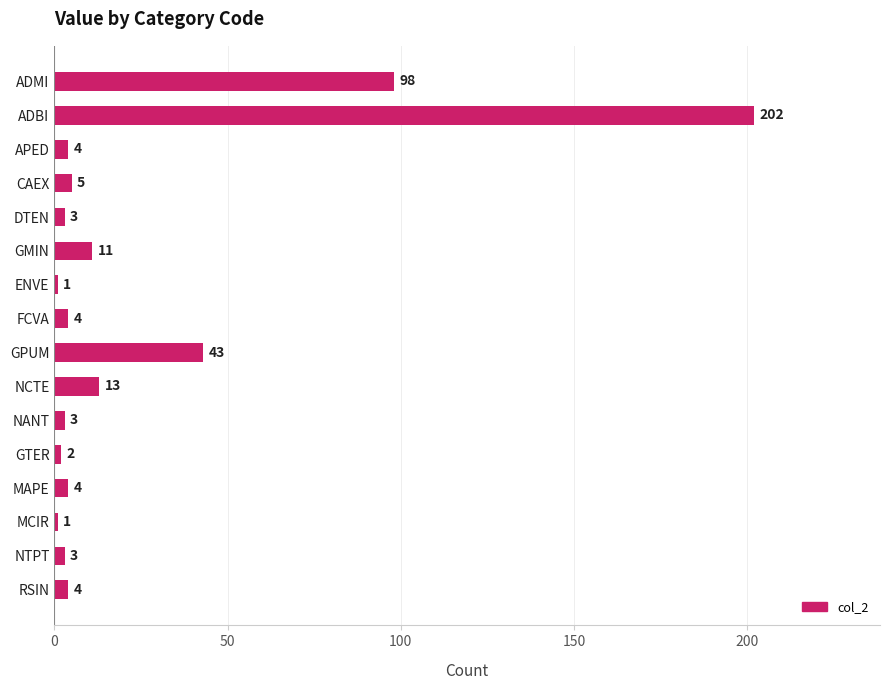

Reading top to bottom, what are all the values shown in this chart?

98	202	4	5	3	11	1	4	43	13	3	2	4	1	3	4